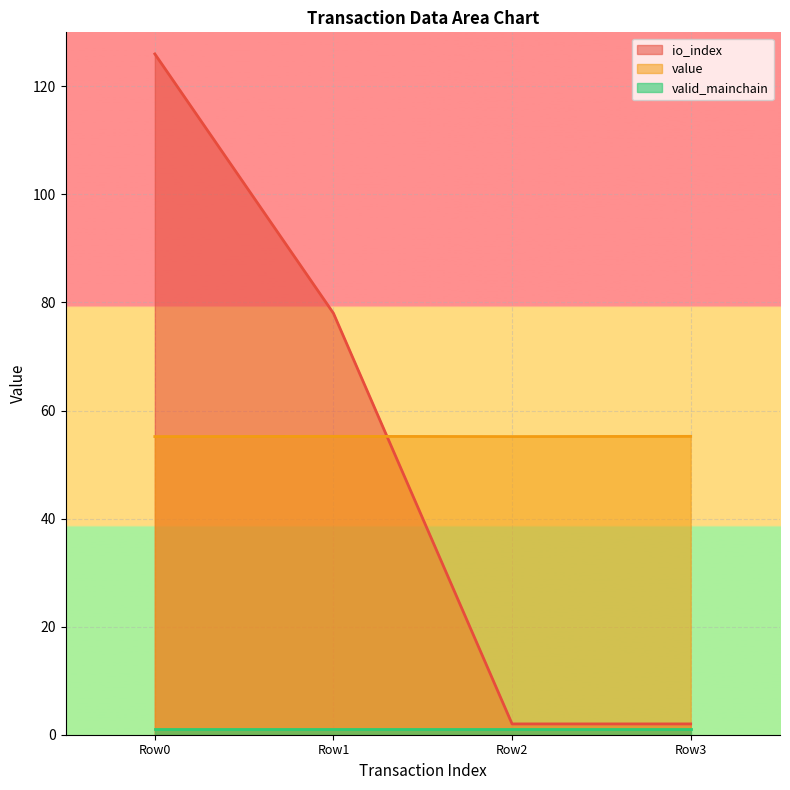

Between Row1 and Row3, which series saw the biggest shift?

io_index